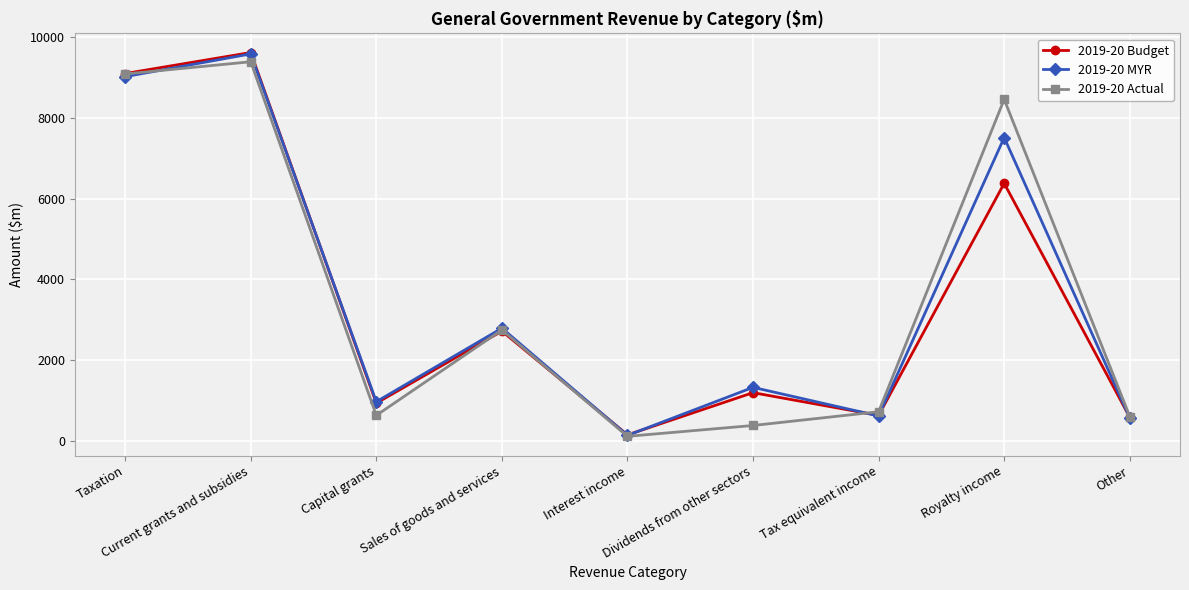

What are all the series names shown in the legend?

2019-20 Budget, 2019-20 MYR, 2019-20 Actual